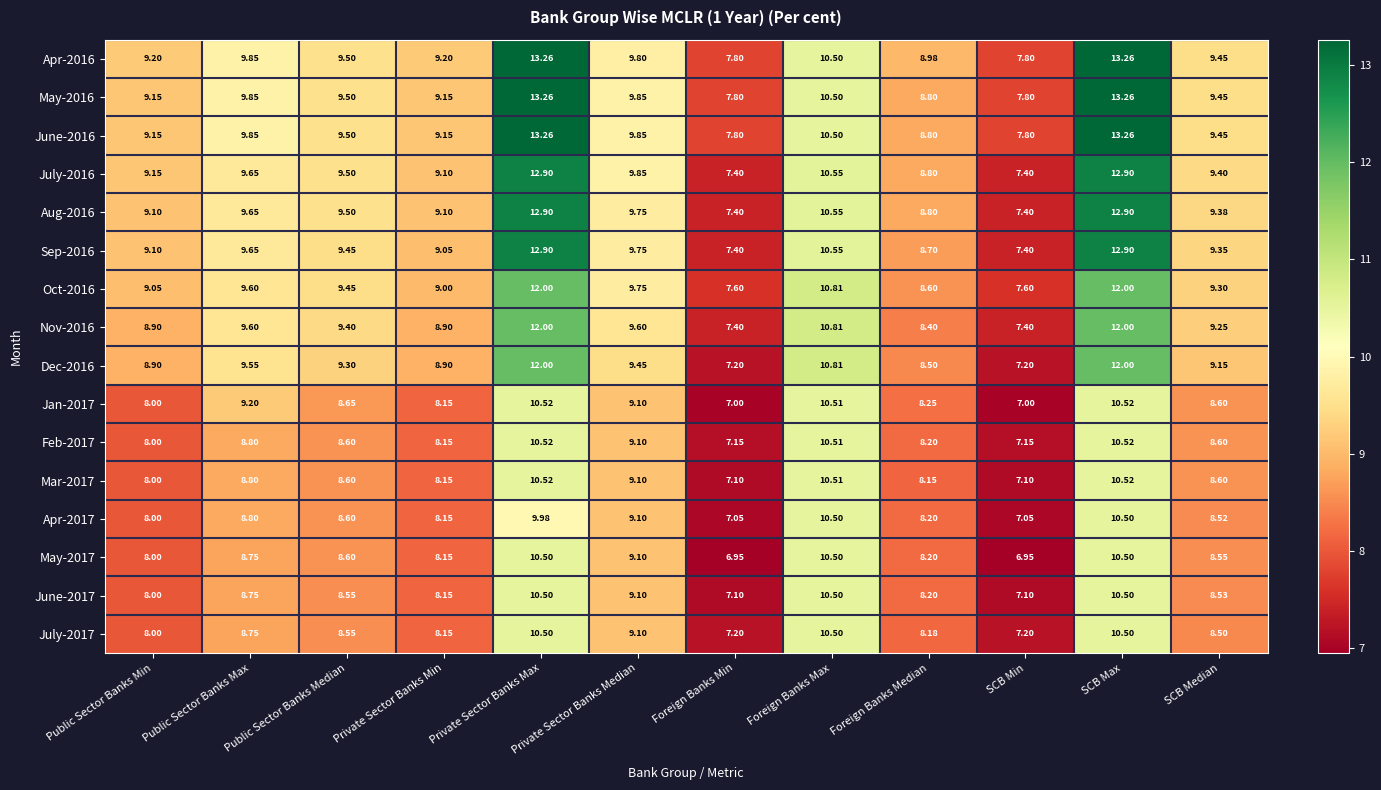

How many data points does each series have?

12